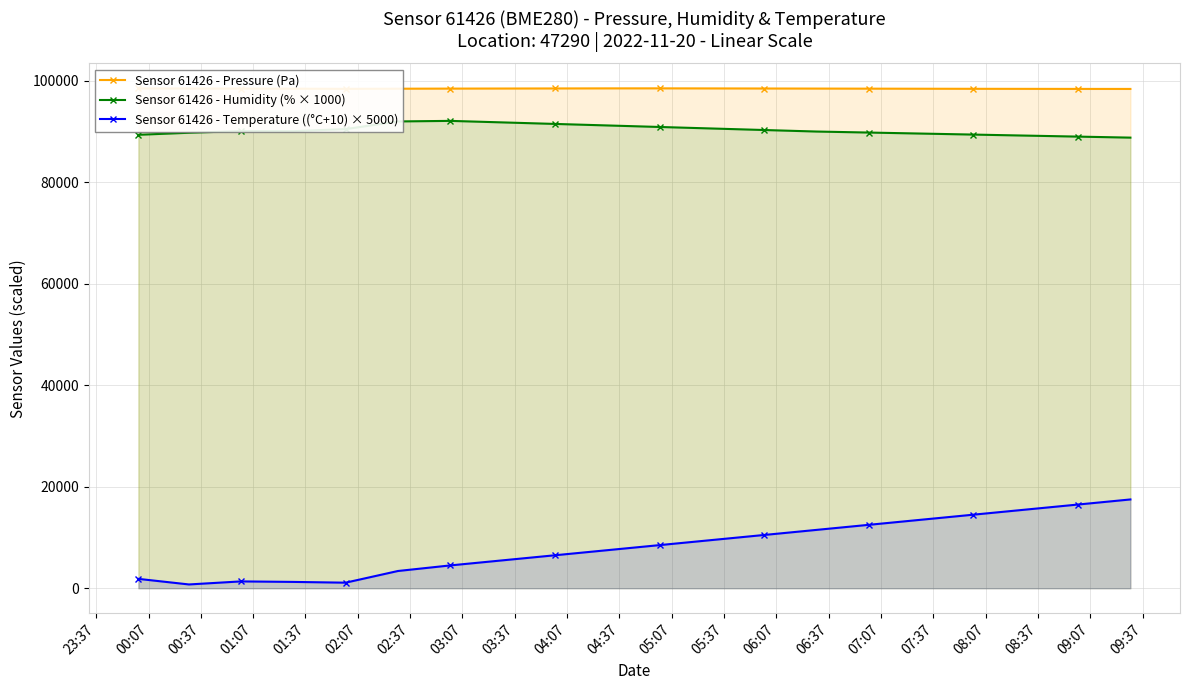

Reading right to left, list all the values displayed in this chart.

Sensor 61426 - Pressure (Pa): 98395.0	98400.0	98410.0	98420.0	98435.0	98450.0	98465.0	98480.0	98495.0	98510.0	98505.0	98490.0	98475.0	98460.0	98440.2	98411.6	98443.5	98463.0	98479.5	98493.2
Sensor 61426 - Humidity (% × 1000): 88800.0	89000.0	89200.0	89400.0	89600.0	89800.0	90000.0	90300.0	90600.0	90900.0	91200.0	91500.0	91800.0	92100.0	91990.0	90480.0	90070.0	90090.0	89760.0	89360.0
Sensor 61426 - Temperature ((°C+10) × 5000): 17500.0	16500.0	15500.0	14500.0	13500.0	12500.0	11500.0	10500.0	9500.0	8500.0	7500.0	6500.0	5500.0	4500.0	3400.0	1100.0	1250.0	1350.0	750.0	1850.0